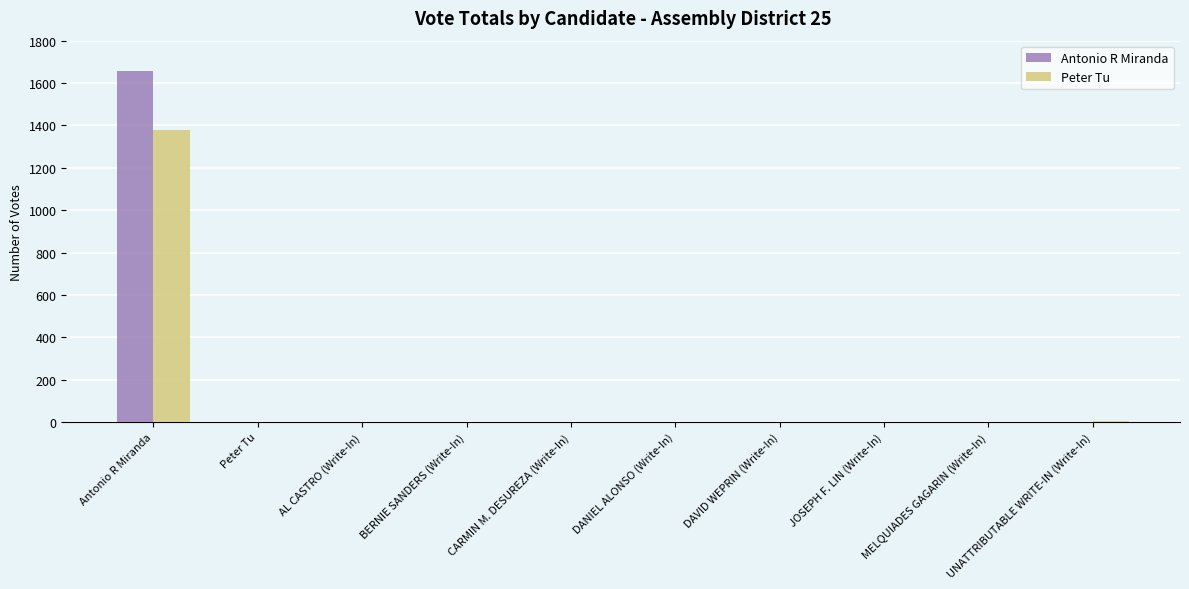

Which series has the widest spread of values?

Antonio R Miranda